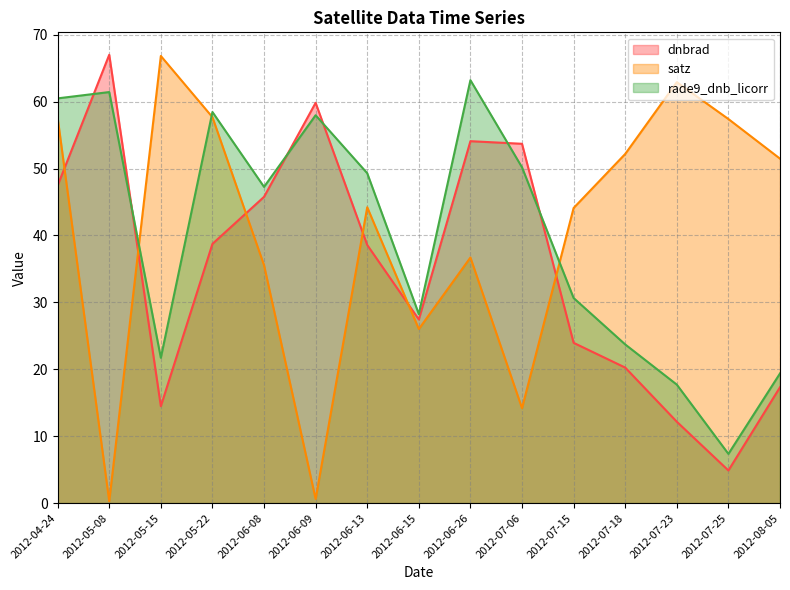

What is the sum of all rade9_dnb_licorr values?

597.0